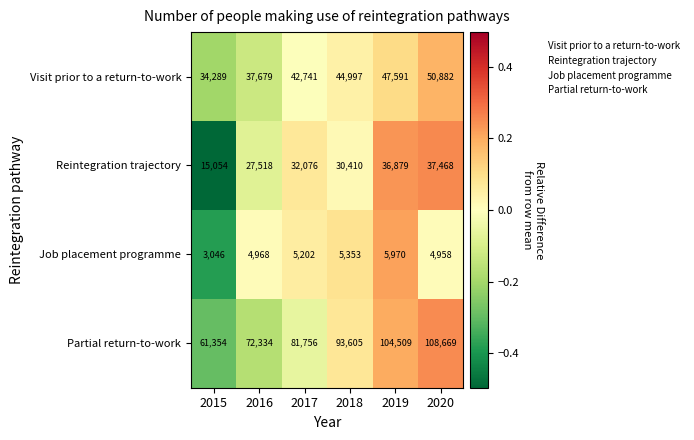

Rank the series at 2019 from lowest to highest value.

Job placement programme, Reintegration trajectory, Visit prior to a return-to-work, Partial return-to-work